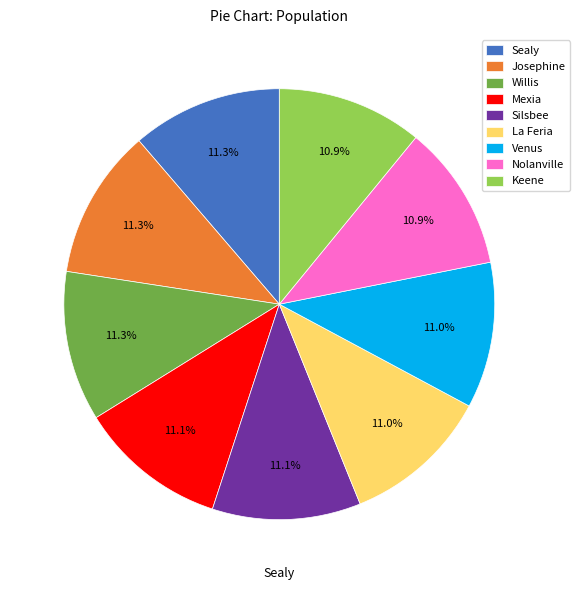

Do Mexia and Venus together represent more than half of the pie?

No